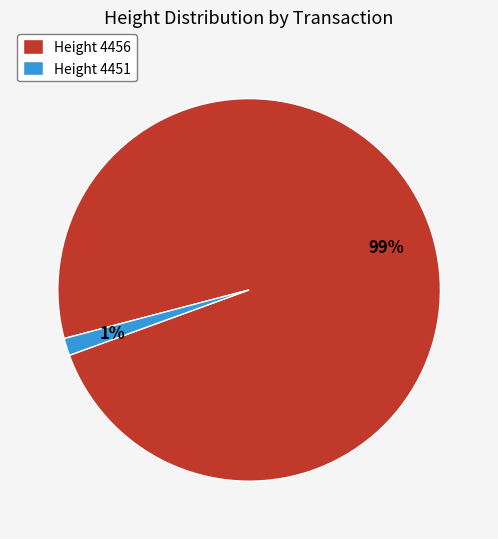

Do Height 4451 and Height 4456 together represent more than half of the pie?

Yes